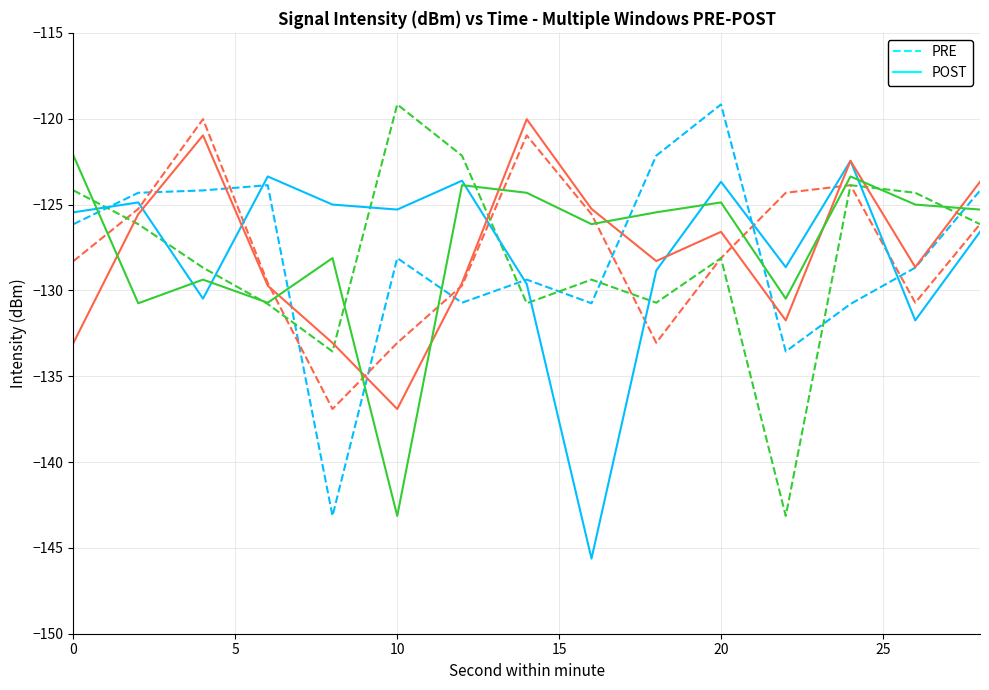

True or false: POST has more than 0 points higher than both neighbors.

True